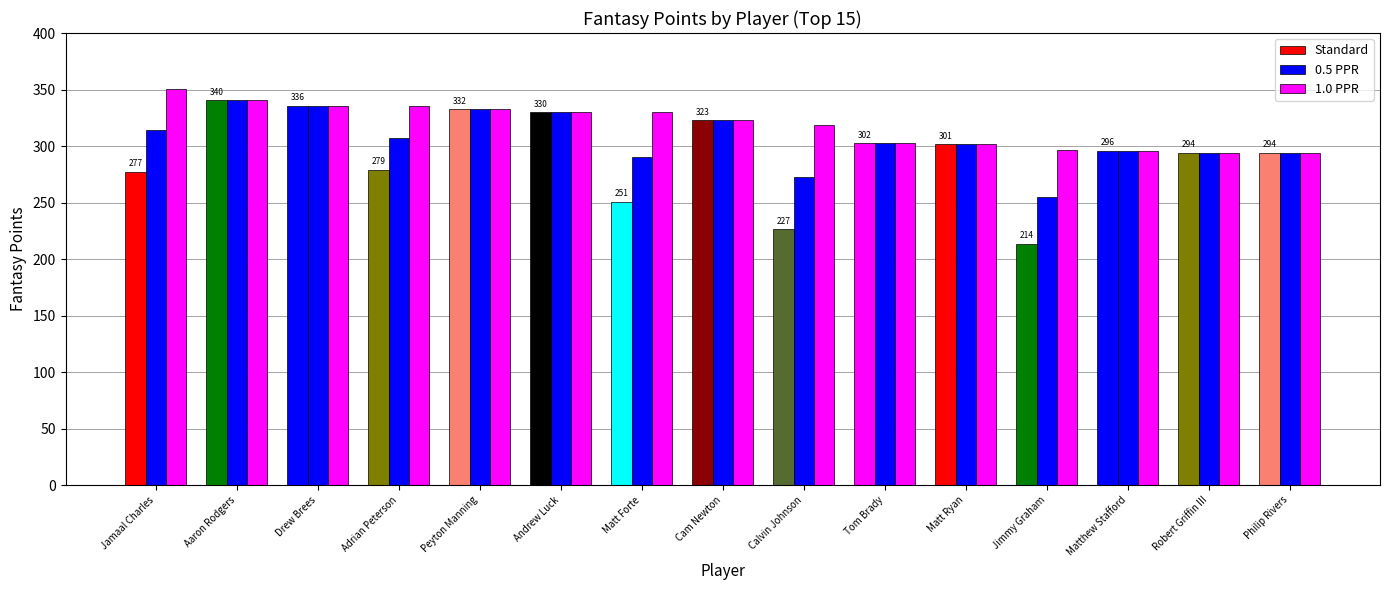

Count the number of categories in the chart.

15